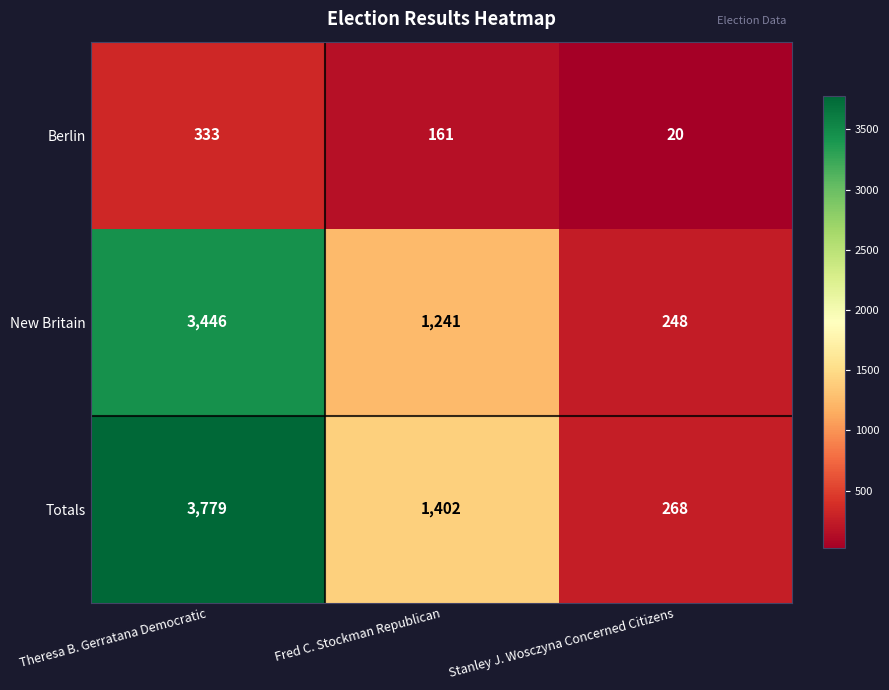

Reading left to right, transcribe all the data shown in this chart.

Berlin: 333	161	20
New Britain: 3446	1241	248
Totals: 3779	1402	268